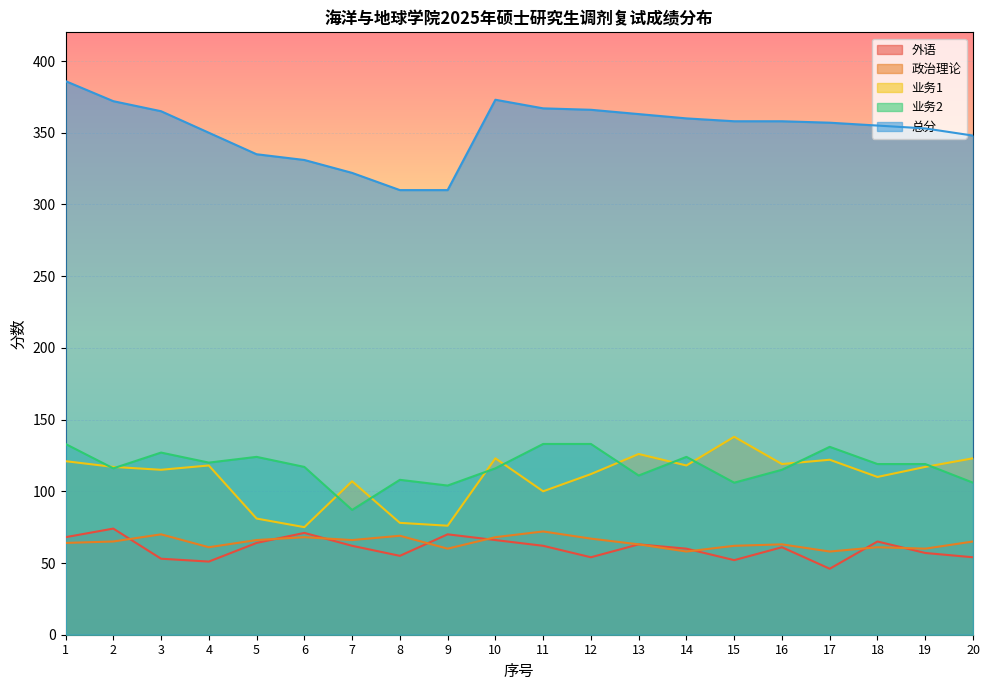

Reading left to right, what are all the values shown in this chart?

外语: 68	74	53	51	64	71	62	55	70	66	62	54	63	60	52	61	46	65	57	54
政治理论: 64	65	70	61	66	68	66	69	60	68	72	67	63	58	62	63	58	61	60	65
业务1: 121	117	115	118	81	75	107	78	76	123	100	112	126	118	138	119	122	110	117	123
业务2: 133	116	127	120	124	117	87	108	104	116	133	133	111	124	106	115	131	119	119	106
总分: 386	372	365	350	335	331	322	310	310	373	367	366	363	360	358	358	357	355	353	348